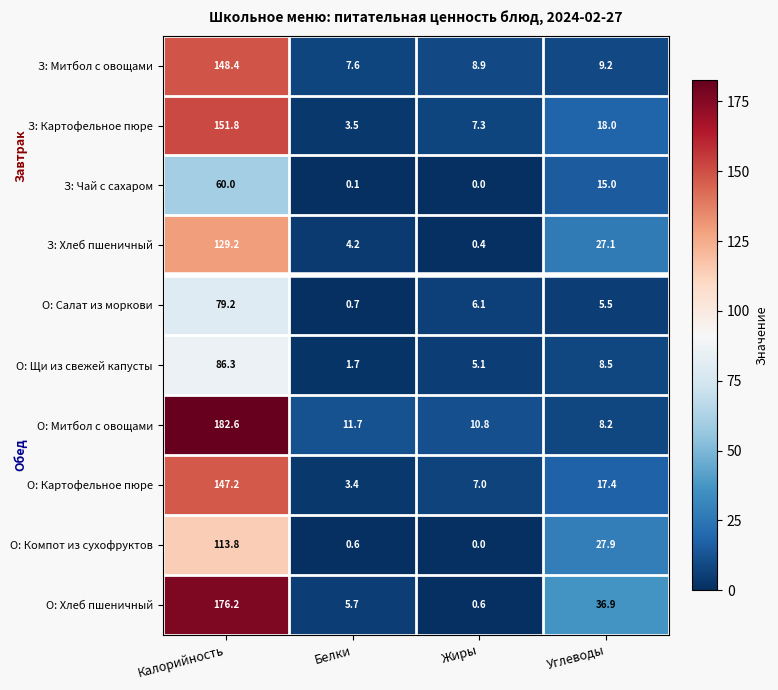

What is the total value across all series at Калорийность?

1274.7